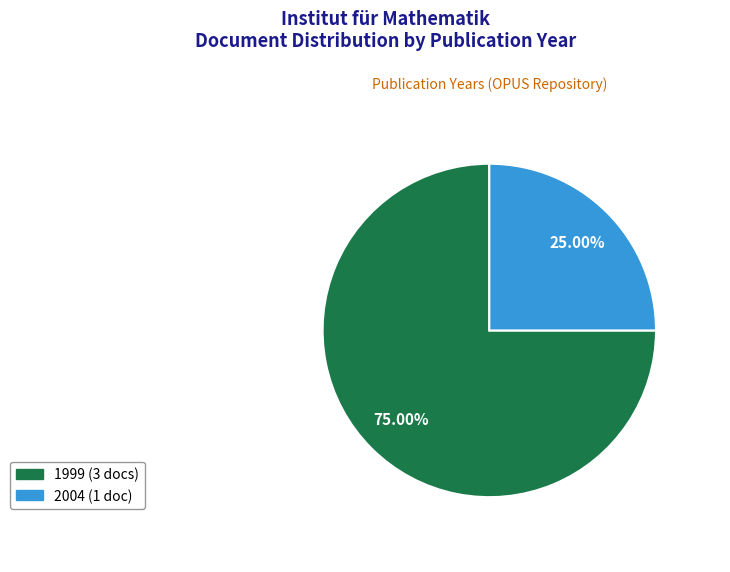

Is there any slice that represents more than half of the pie?

Yes